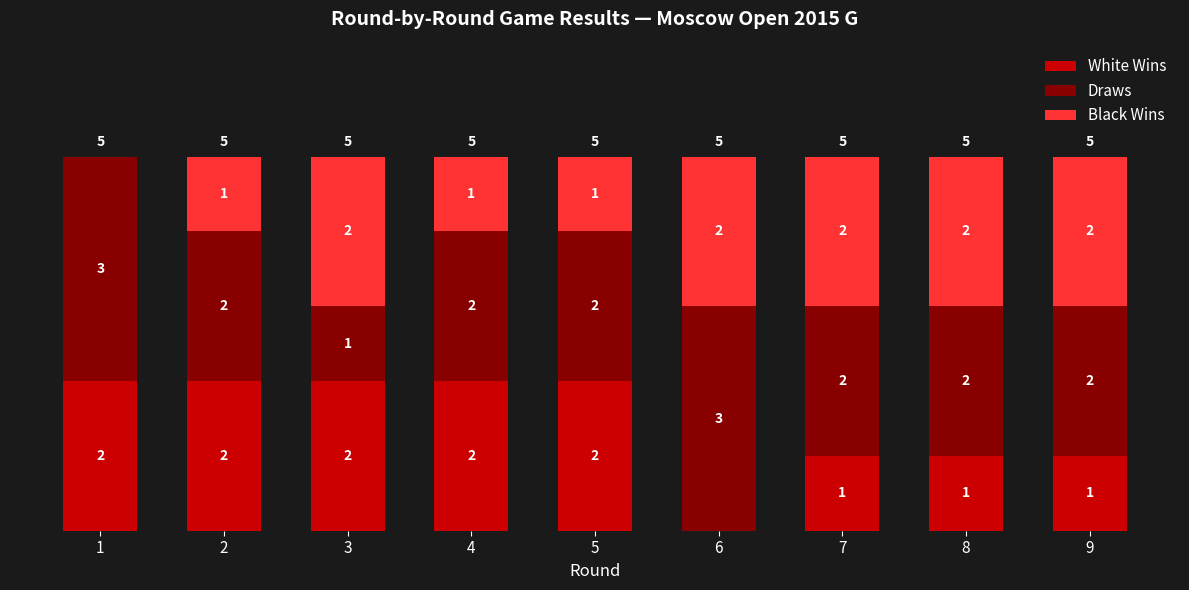

Read the White Wins value at 9.

1